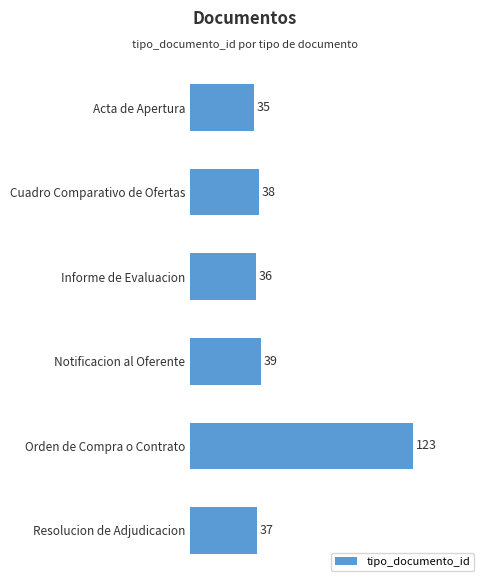

Is it true that the value at Notificacion al Oferente is 21?

False